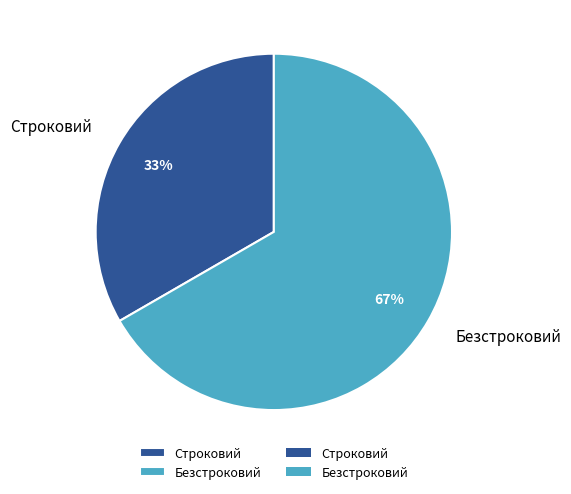

Is the sum of Строковий and Безстроковий greater than half?

Yes